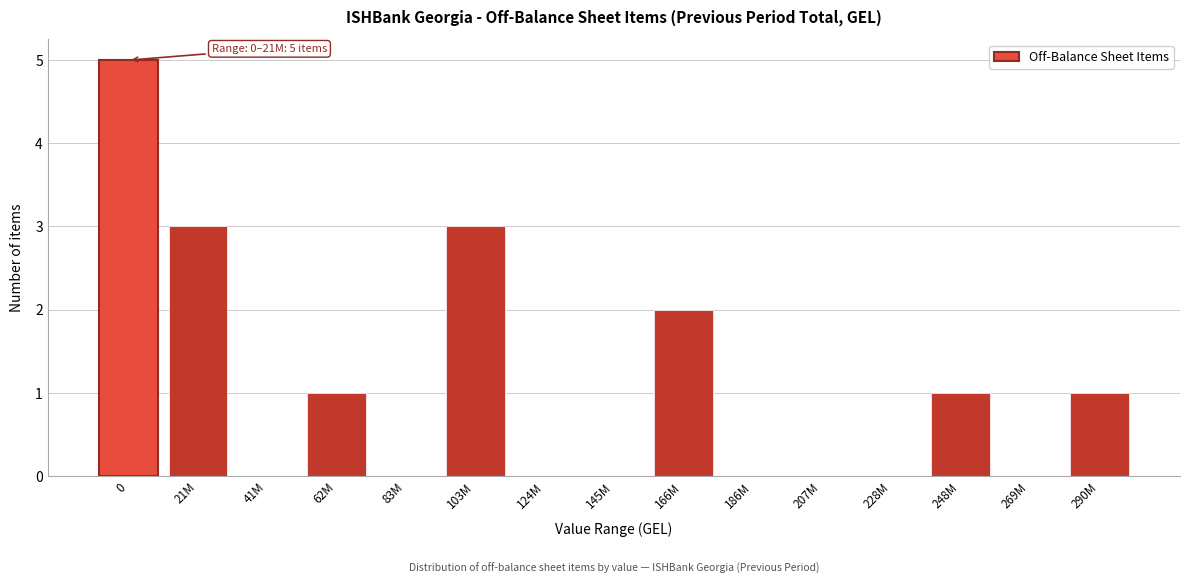

Reading left to right, transcribe all the data shown in this chart.

0=5	21M=3	41M=0	62M=1	83M=0	103M=3	124M=0	145M=0	166M=2	186M=0	207M=0	228M=0	248M=1	269M=0	290M=1